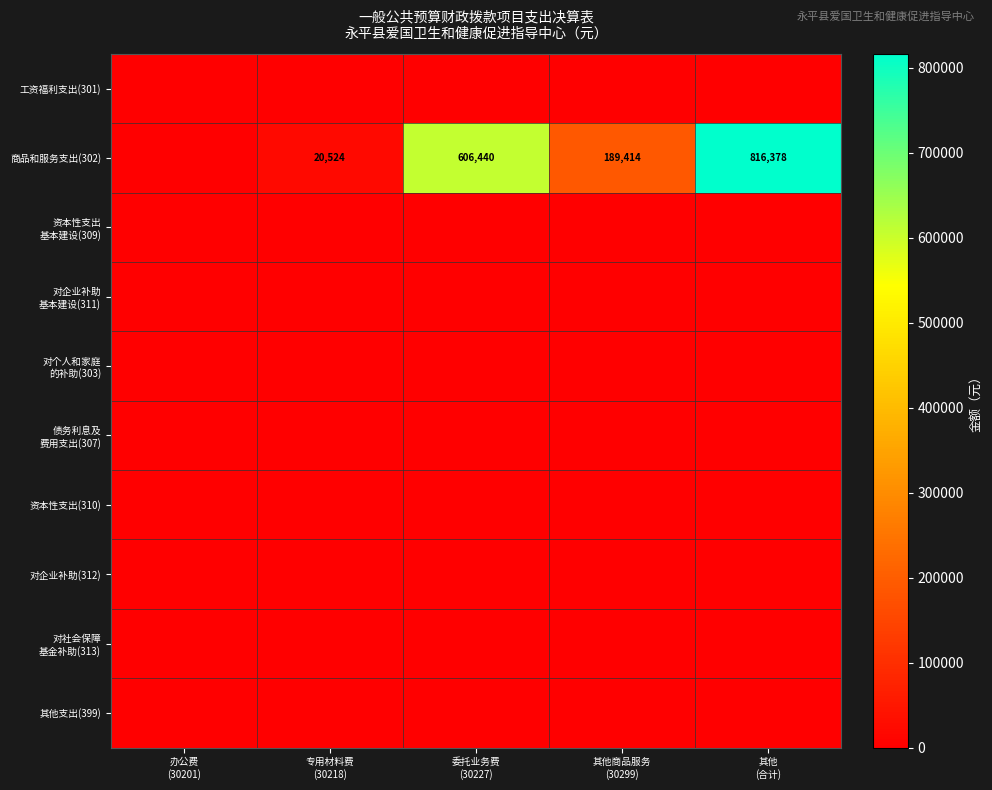

What is the maximum value shown in the chart?

816378